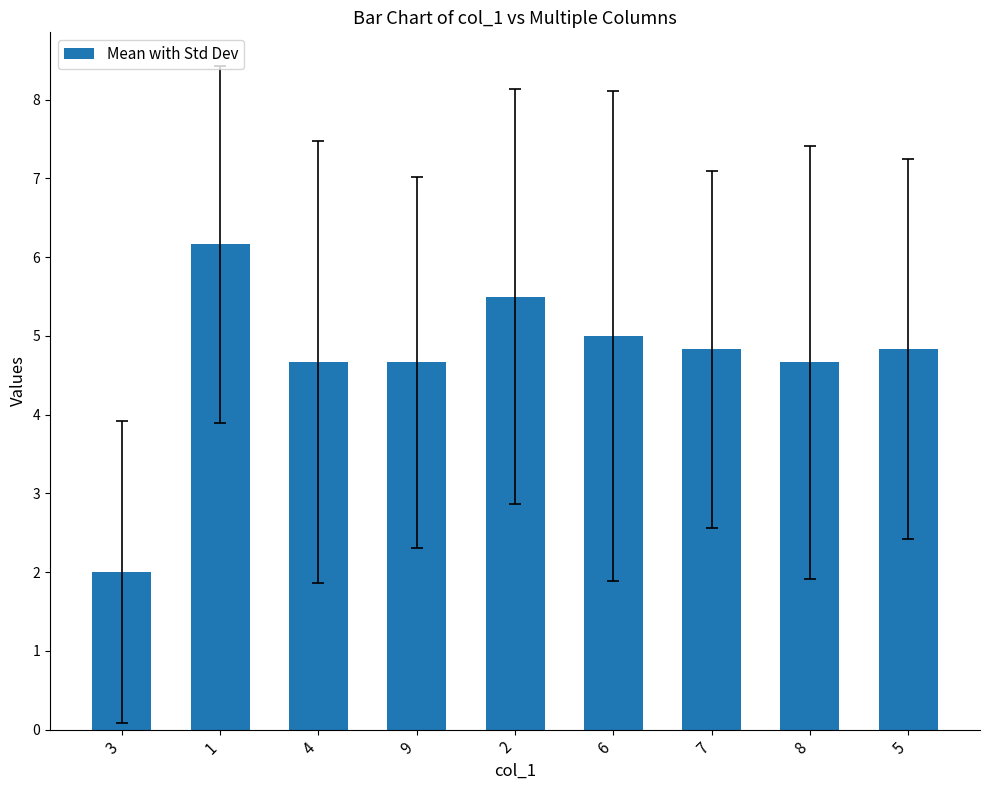

What is the value of the 3rd bar from the left?

4.7